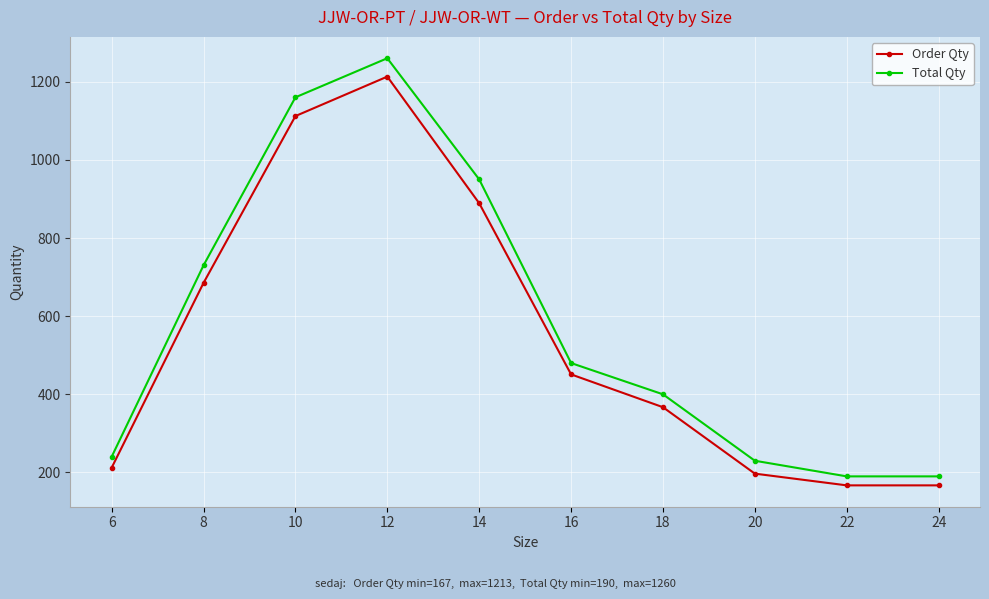

What is the approximate value of Order Qty at 10, to the nearest 100?

1100